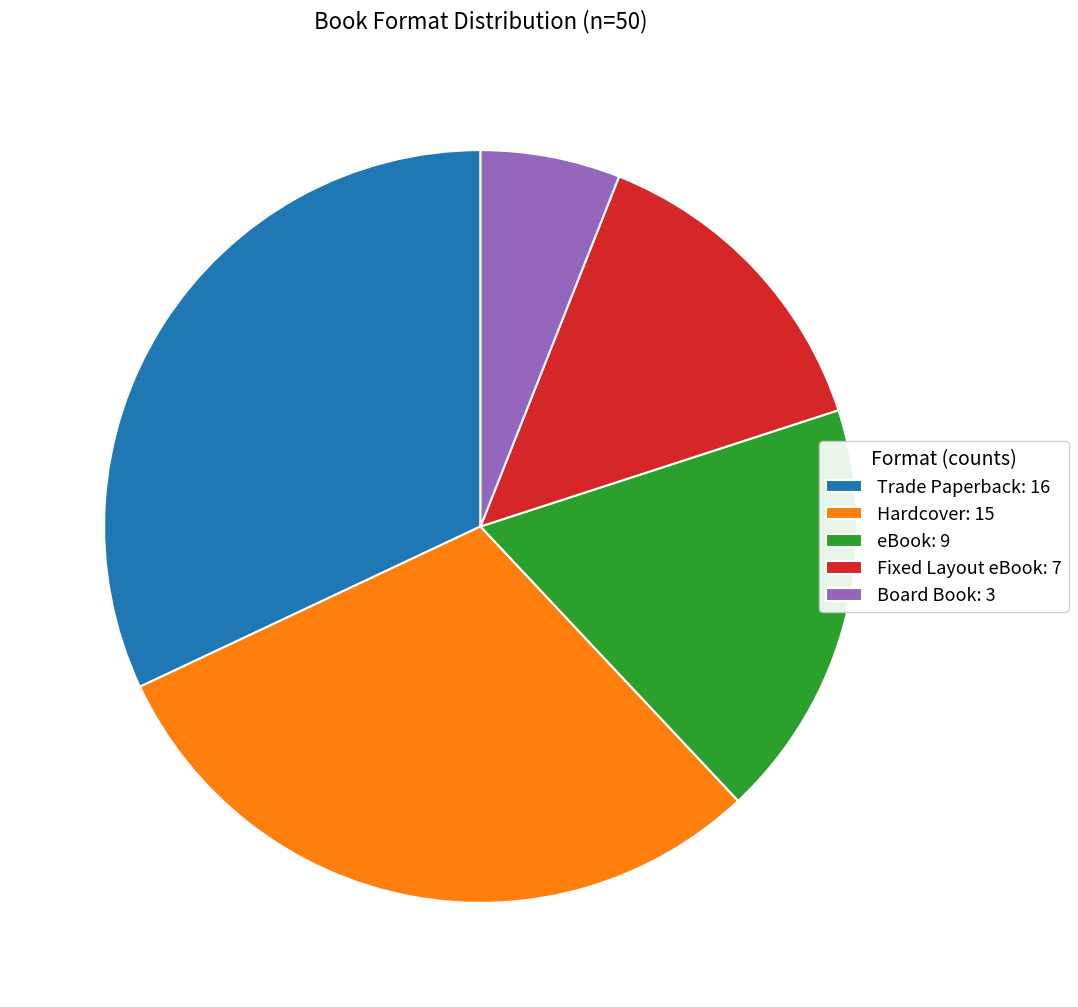

The Board Book slice represents 6% of the pie. True or false?

True